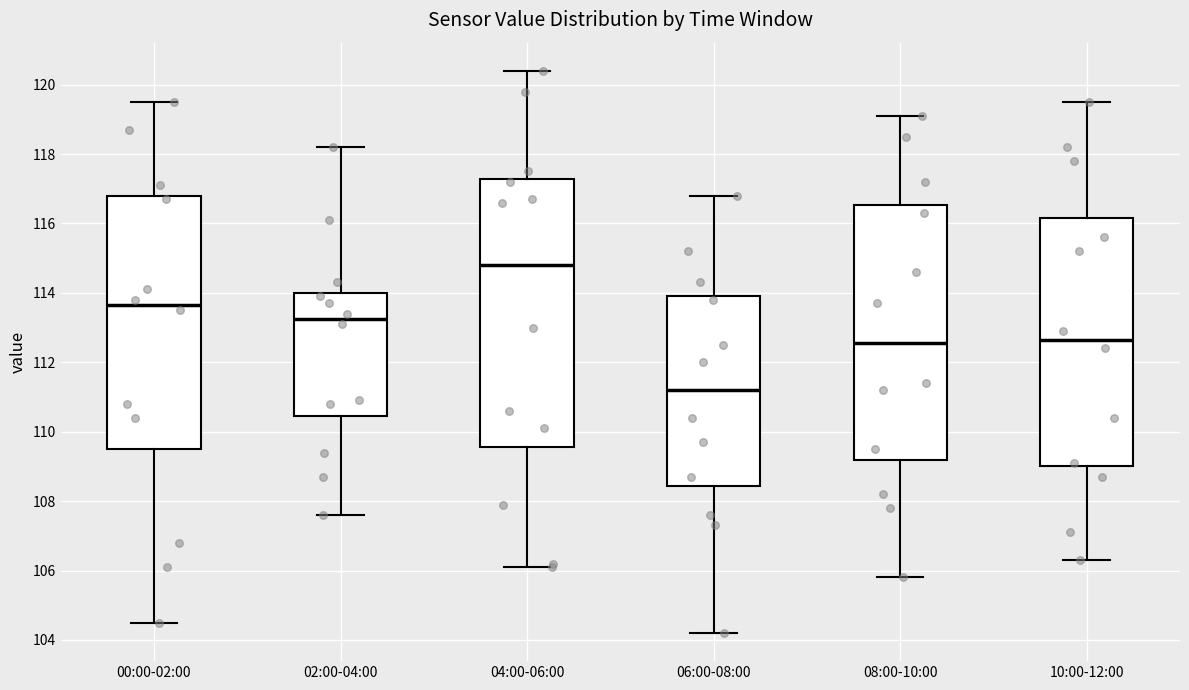

Reading left to right, transcribe this box plot: for each box, give where its median line is, the range the box spans, and where its two whiskers end, as read against the y-axis. The values are not printed on the chart, so give them approximately, as read against the axis.

00:00-02:00: median 113.6, box 109.6 to 116.8, whiskers 104.6 to 119.6
02:00-04:00: median 113.2, box 110.4 to 114.0, whiskers 107.6 to 118.2
04:00-06:00: median 114.8, box 109.6 to 117.2, whiskers 106.2 to 120.4
06:00-08:00: median 111.2, box 108.4 to 114.0, whiskers 104.2 to 116.8
08:00-10:00: median 112.6, box 109.2 to 116.6, whiskers 105.8 to 119.2
10:00-12:00: median 112.6, box 109.0 to 116.2, whiskers 106.4 to 119.6